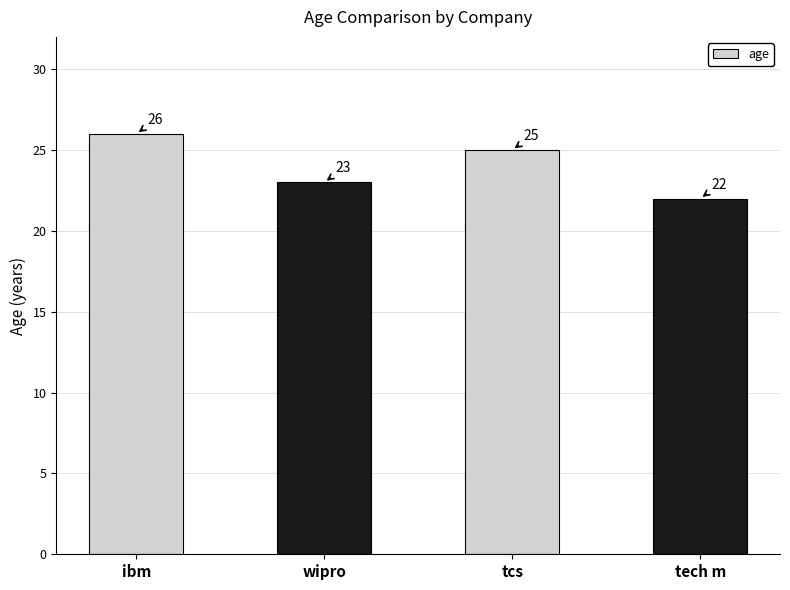

Reading left to right, what are all the values shown in this chart?

ibm=26	wipro=23	tcs=25	tech m=22